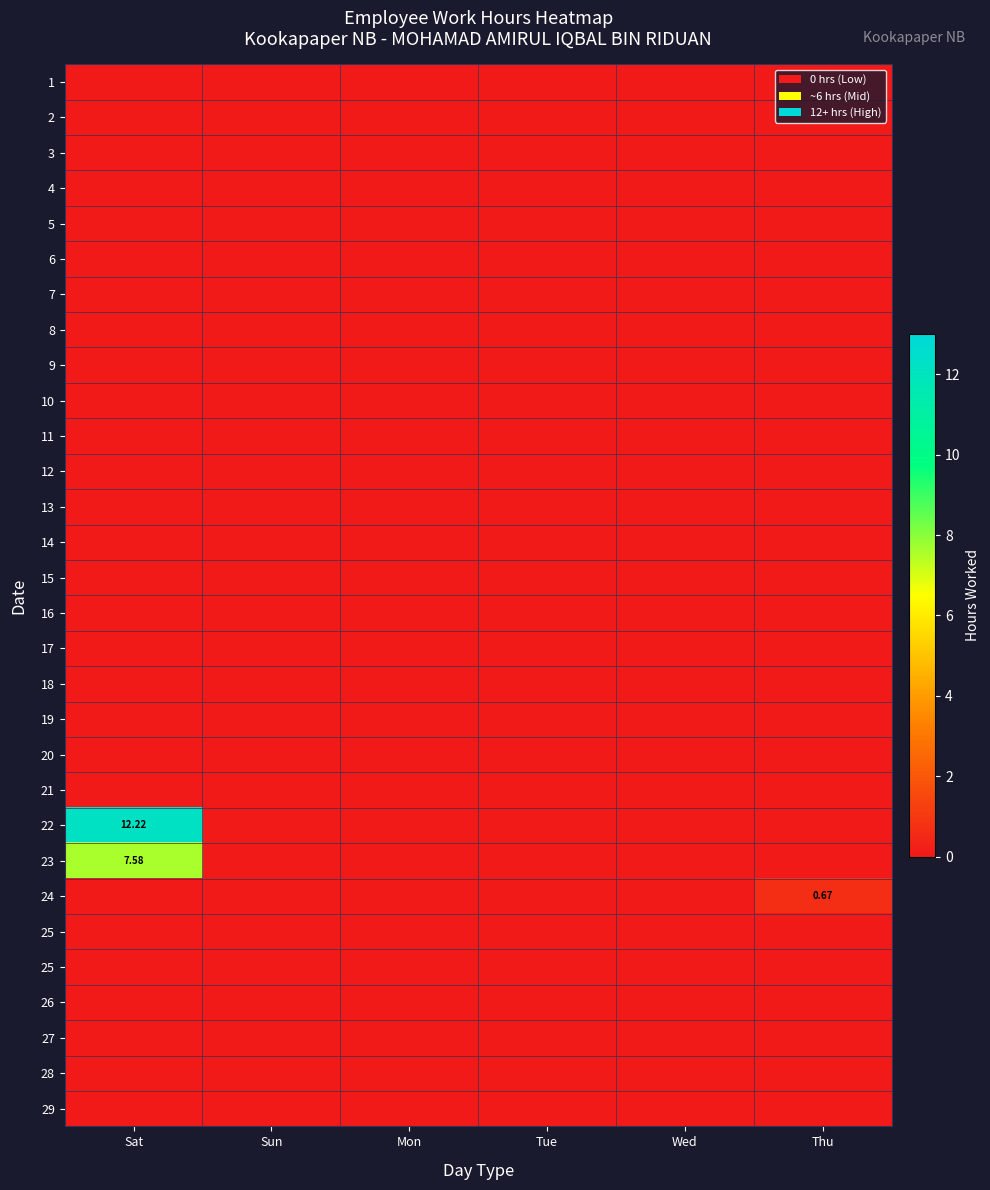

Between Sun and Mon, which is larger?

Sun